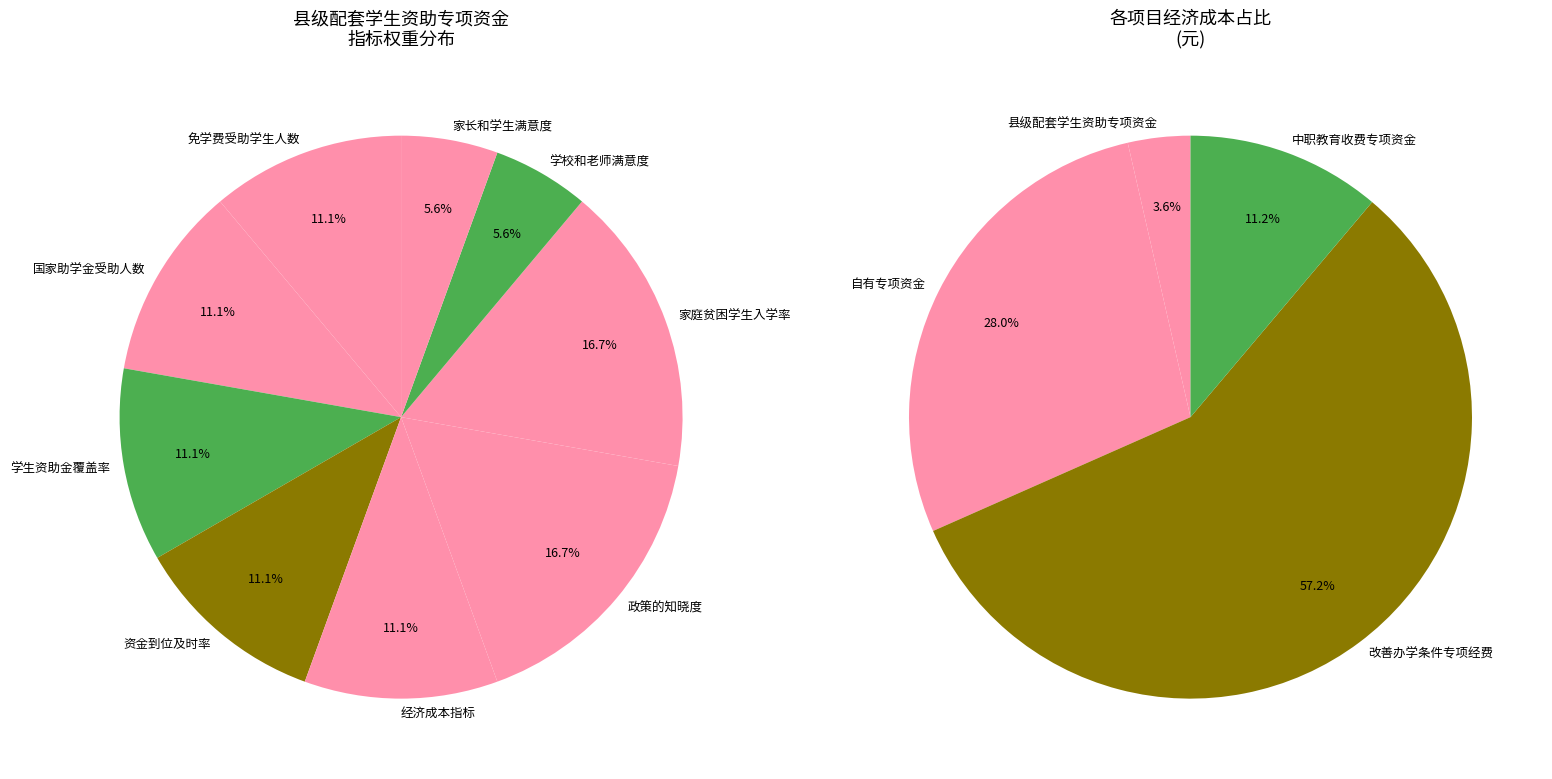

Count the number of slices in the pie.

9